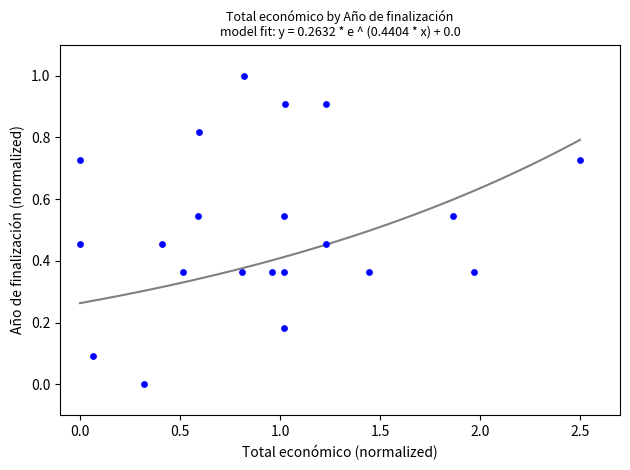

What is the range of X values (max minus min)?

2.5